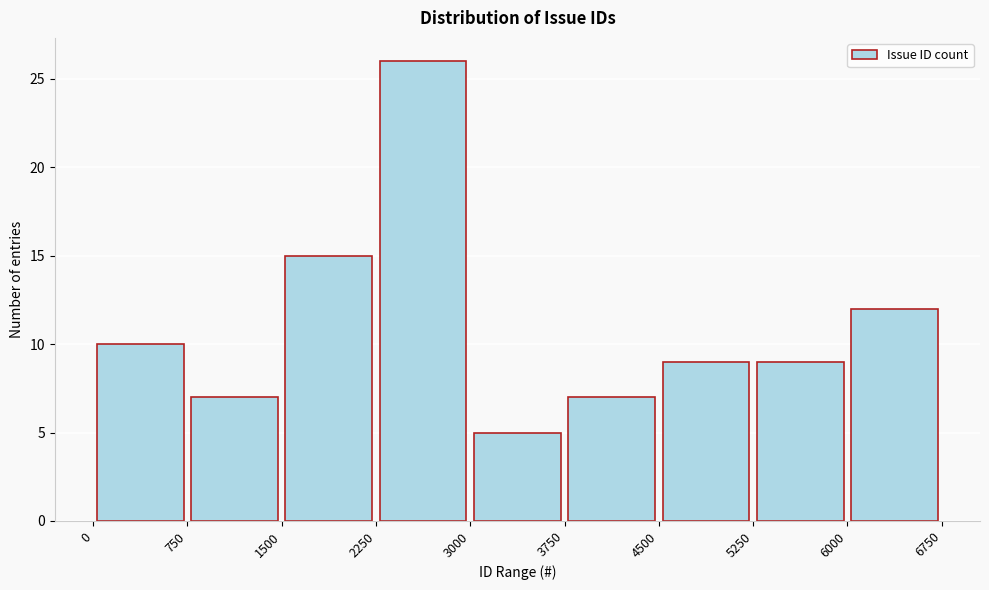

Reading left to right, list every bar in this chart as the range it spans on the x-axis followed by its height. The values are not printed on the chart, so give them approximately, as read against the axis.

0 to 750: 10
750 to 1500: 7
1500 to 2250: 15
2250 to 3000: 26
3000 to 3750: 5
3750 to 4500: 7
4500 to 5250: 9
5250 to 6000: 9
6000 to 6750: 12